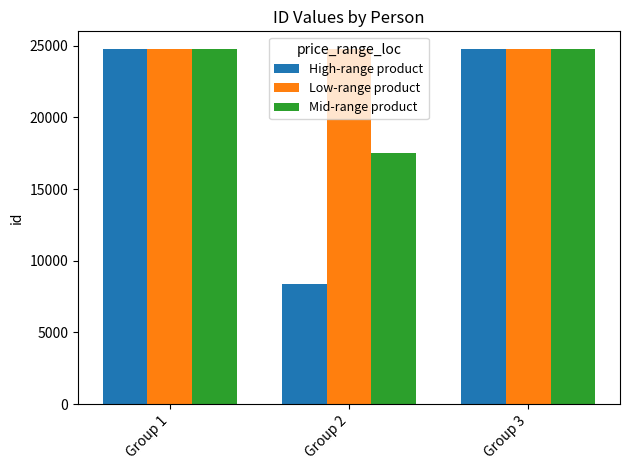

What is the maximum value for High-range product?

24755